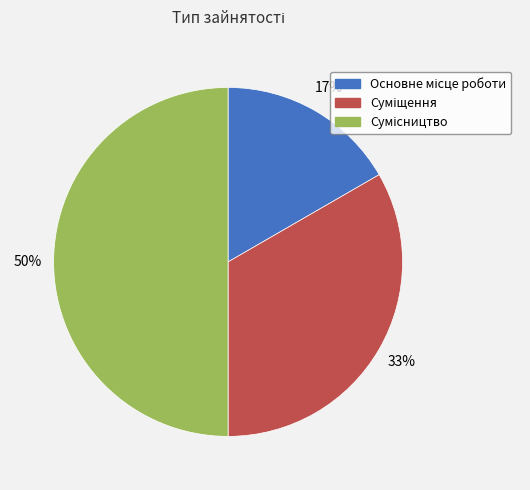

To the nearest percent, what is the difference between the largest and smallest slice percentages?

33%